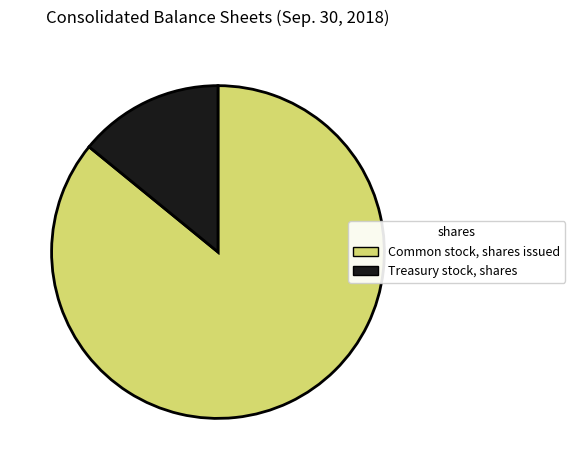

Do Treasury stock, shares and Common stock, shares issued together represent more than half of the pie?

Yes